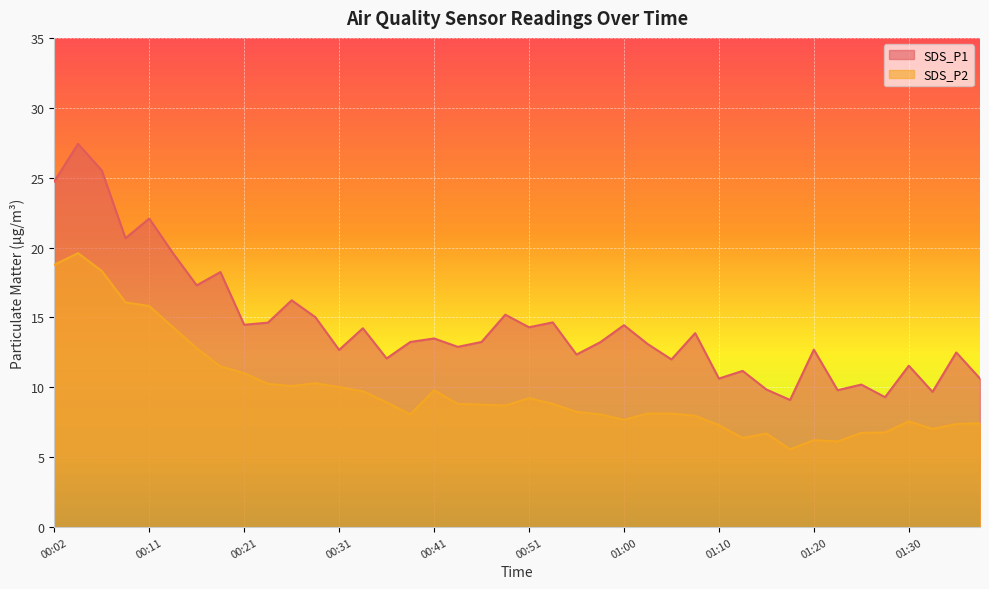

Does the chart display data point markers on the line(s)?

No